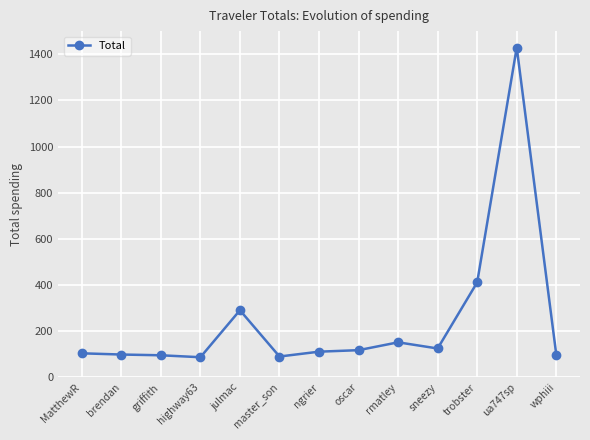

Read the value at griffith.

95.5